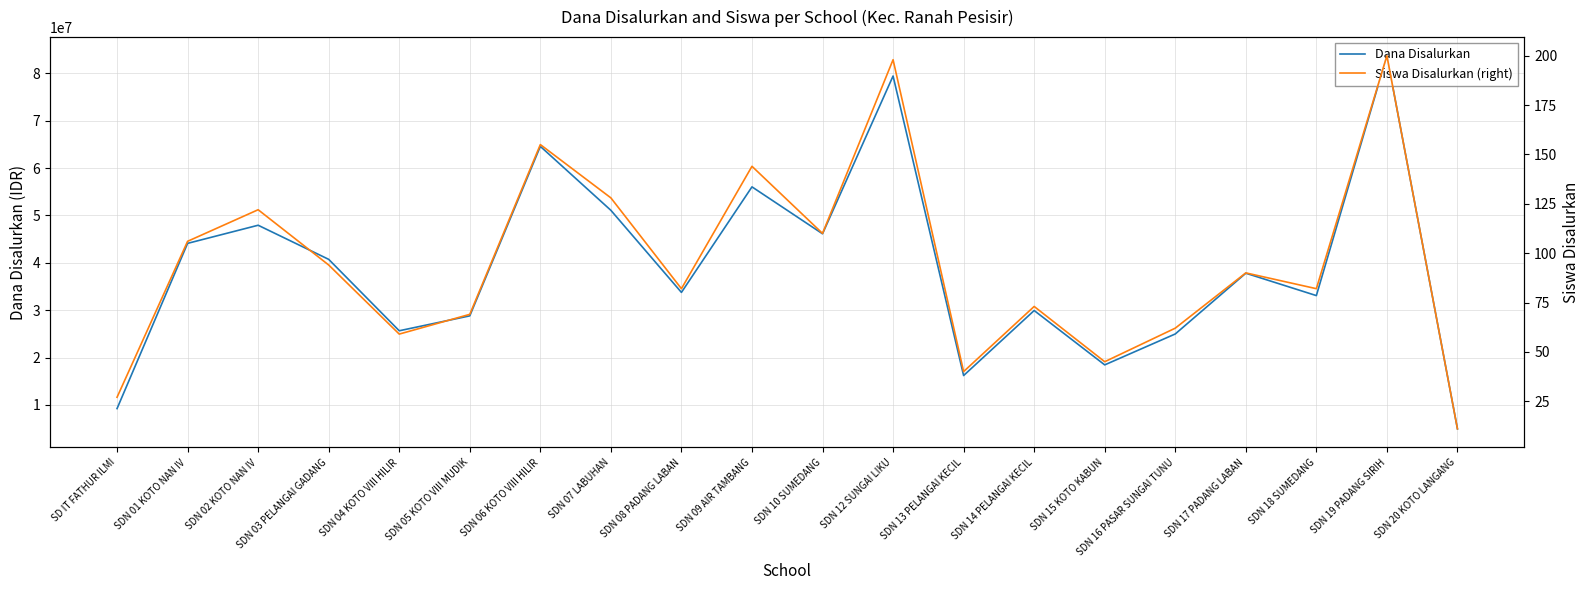

What is the approximate value of Siswa Disalurkan (right) at SDN 15 KOTO KABUN, to the nearest 5?

45